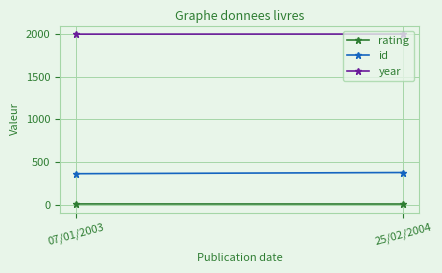

Reading right to left, extract all data points from this chart.

rating: 7	8
id: 377	363
year: 2004	2003